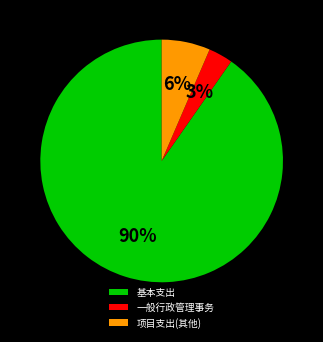

Rank the categories by value from lowest to highest.

一般行政管理事务, 项目支出(其他), 基本支出